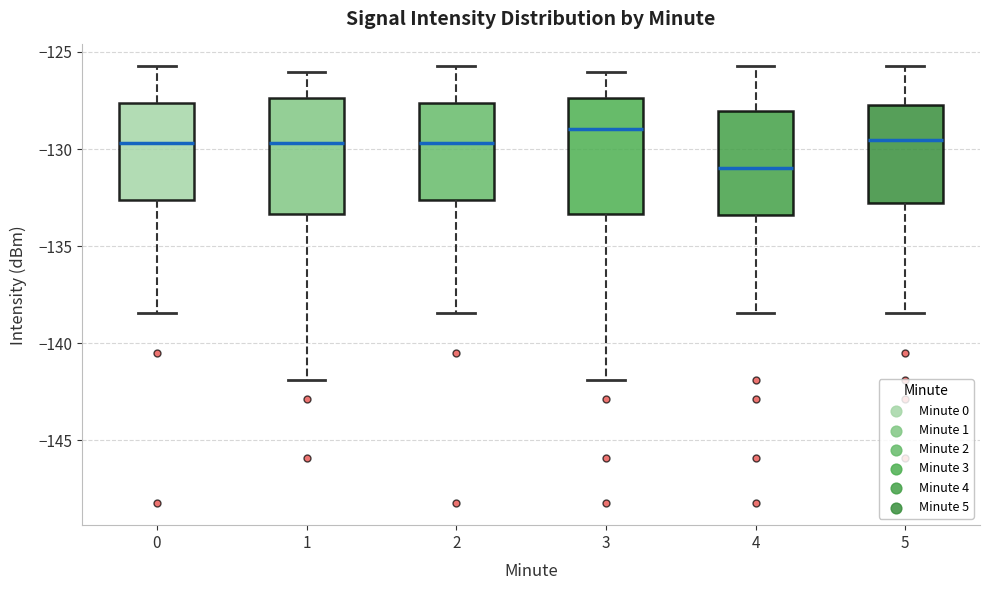

Reading left to right, transcribe this box plot: for each box, give where its median line is, the range the box spans, and where its two whiskers end, as read against the y-axis. The values are not printed on the chart, so give them approximately, as read against the axis.

0: median -129.5, box -132.5 to -127.5, whiskers -138.5 to -125.5
1: median -129.5, box -133.5 to -127.5, whiskers -142.0 to -126.0
2: median -129.5, box -132.5 to -127.5, whiskers -138.5 to -125.5
3: median -129.0, box -133.5 to -127.5, whiskers -142.0 to -126.0
4: median -131.0, box -133.5 to -128.0, whiskers -138.5 to -125.5
5: median -129.5, box -133.0 to -127.5, whiskers -138.5 to -125.5